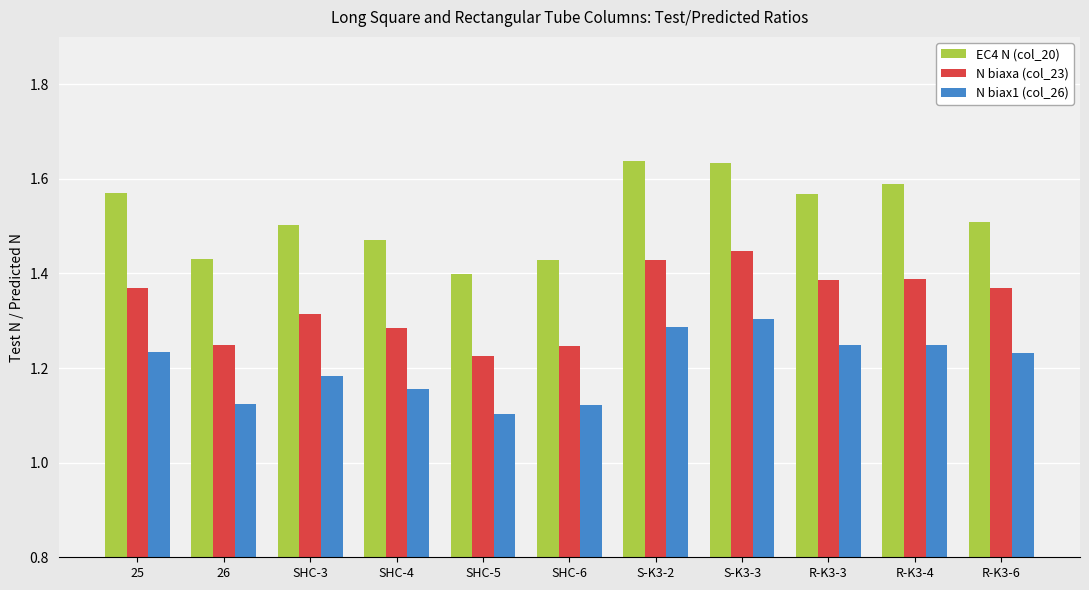

How many bars are there in each group?

3